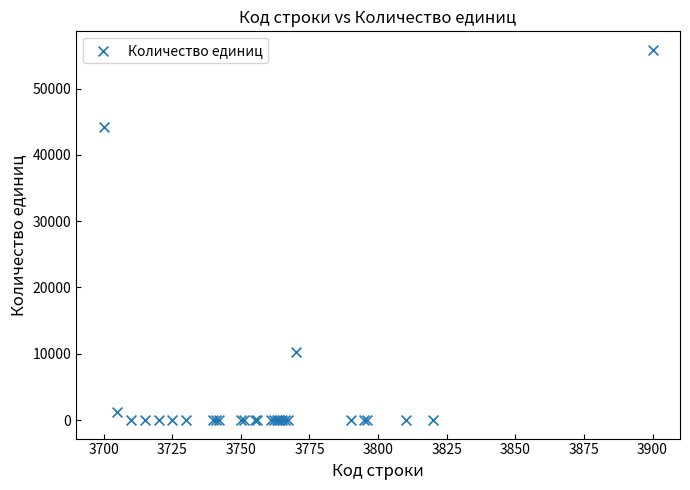

What Y value in the scatter plot is closest to 27920?

44225